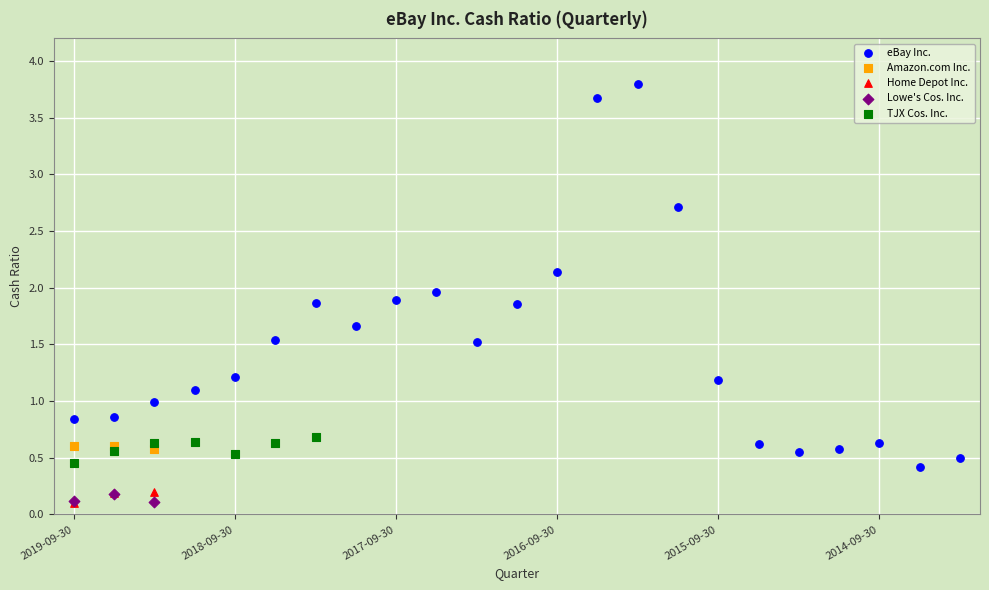

Which series has the widest spread of Y values?

eBay Inc.